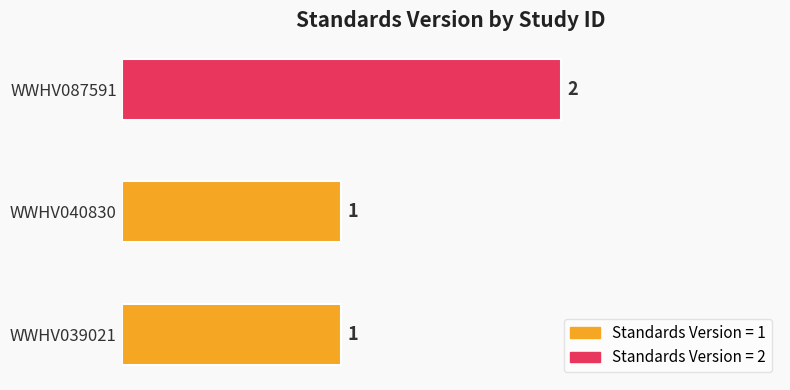

Count the values in the range 1 to 2.

3